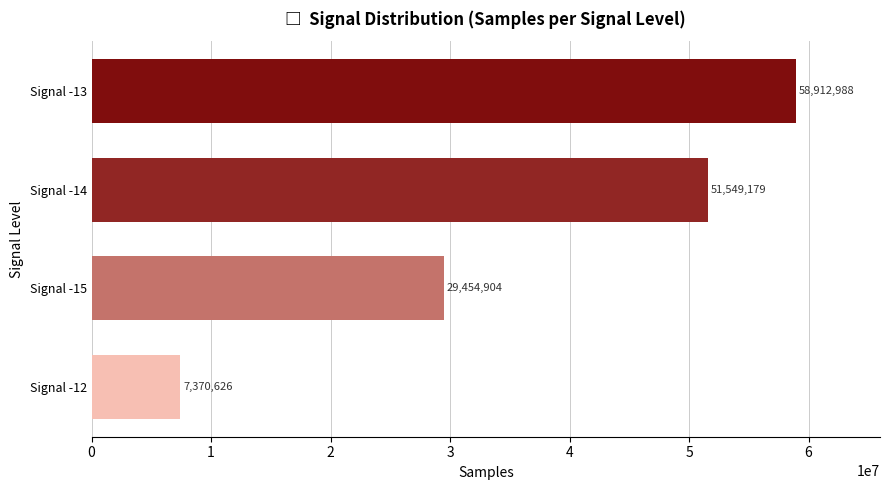

The chart shows a value of 89375559 at Signal -14. True or false?

False